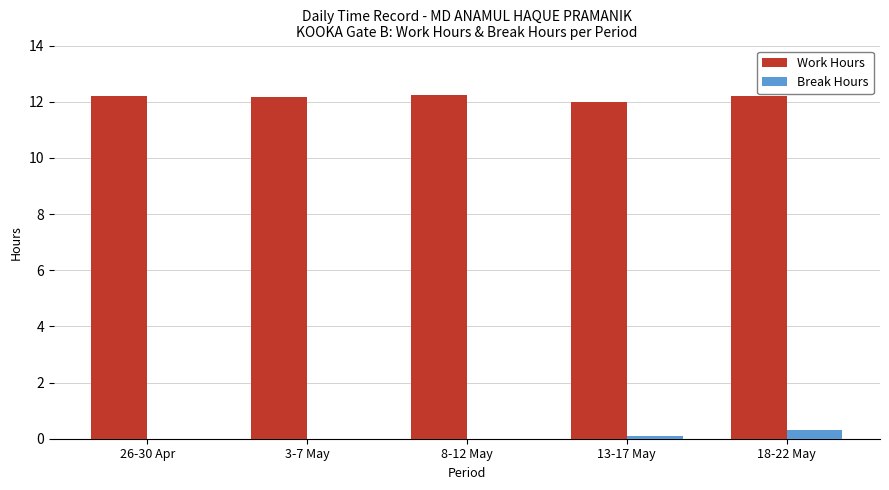

Is the value of Break Hours at 3-7 May greater than the value of Work Hours at 18-22 May?

No